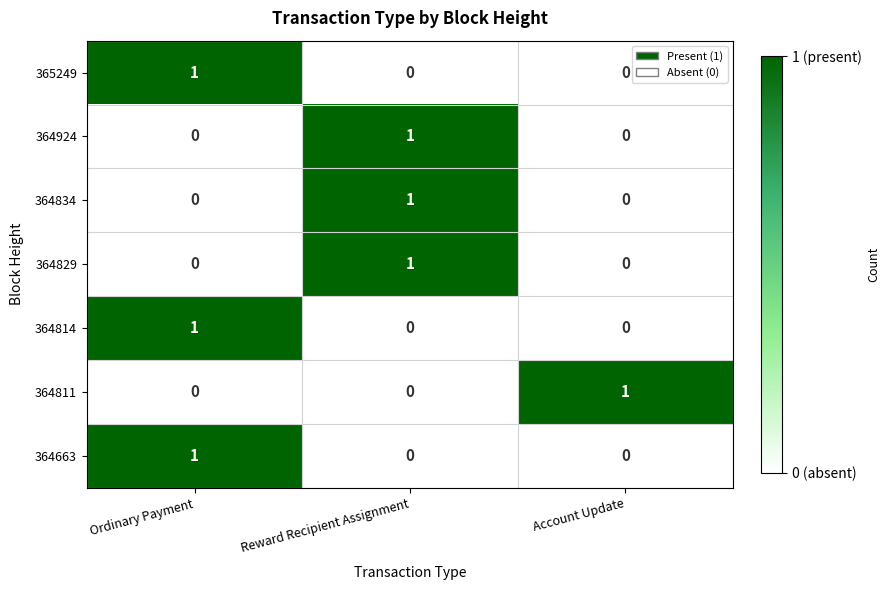

At which label does 364814 reach its peak?

Ordinary Payment